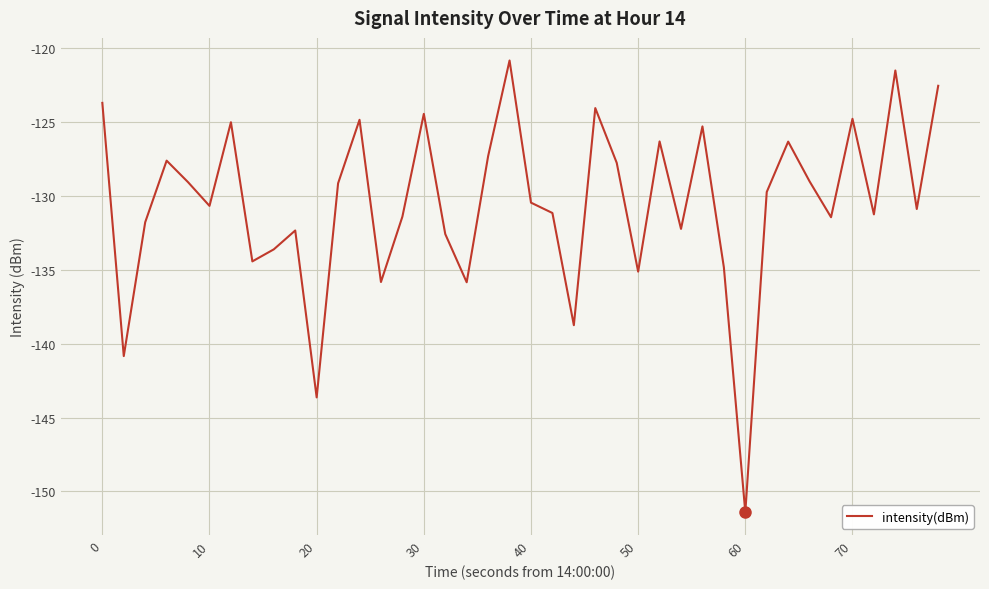

How many distinct data groups are displayed?

1